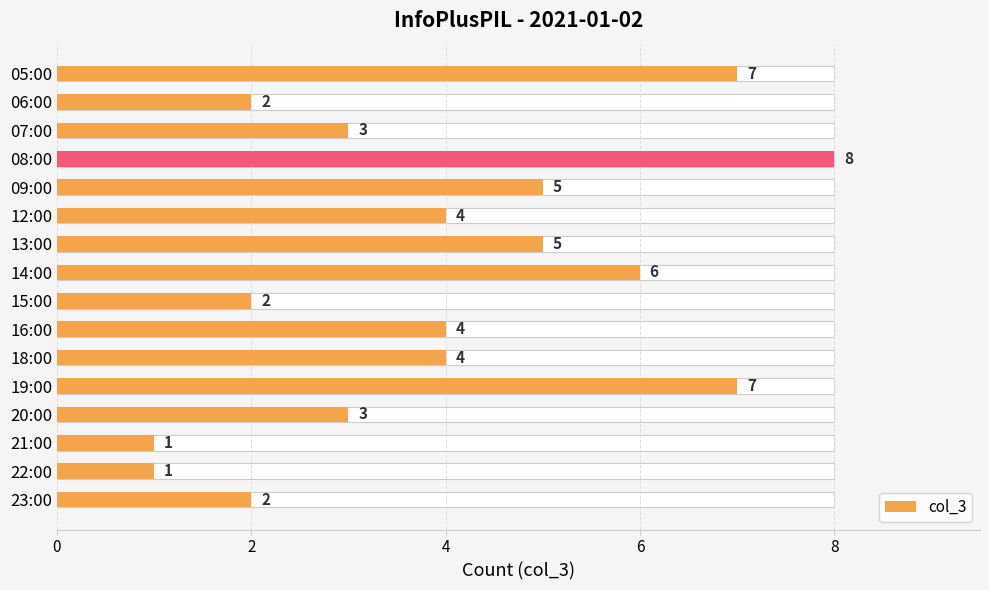

How many data points are above 4?

6